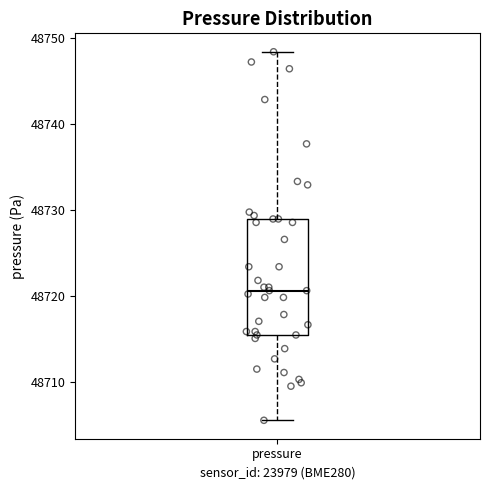

Where is the upper edge of the box for pressure on the y-axis? The values are not printed on the chart, so give them approximately, as read against the axis.

48729